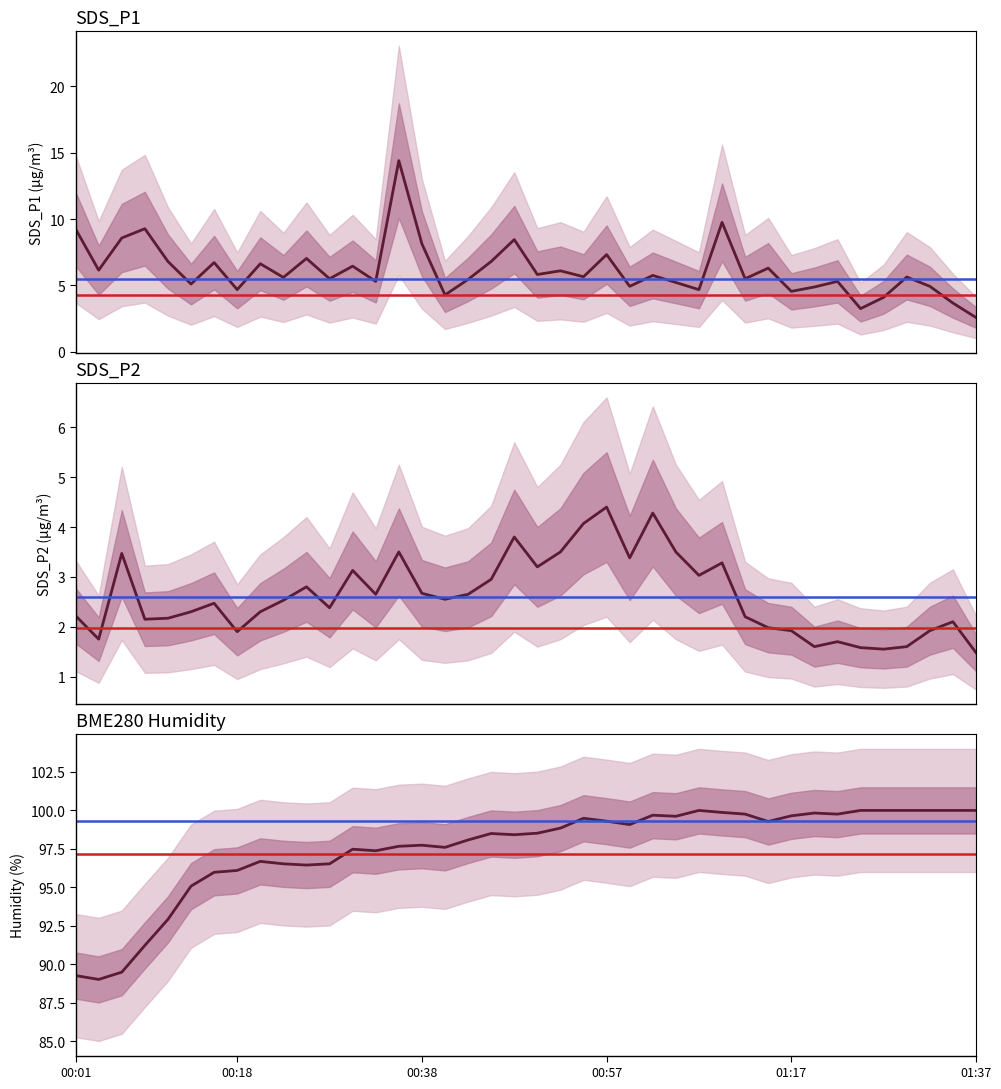

What is the approximate value of SDS_P1 at 33?

5.3